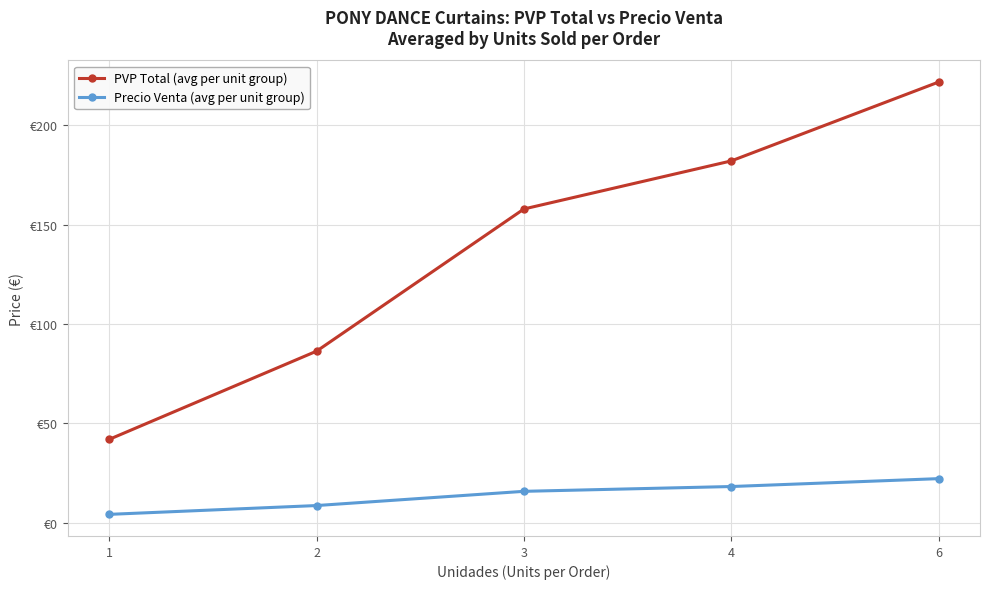

The PVP Total (avg per unit group) series shows 221.7 at 6. True or false?

True